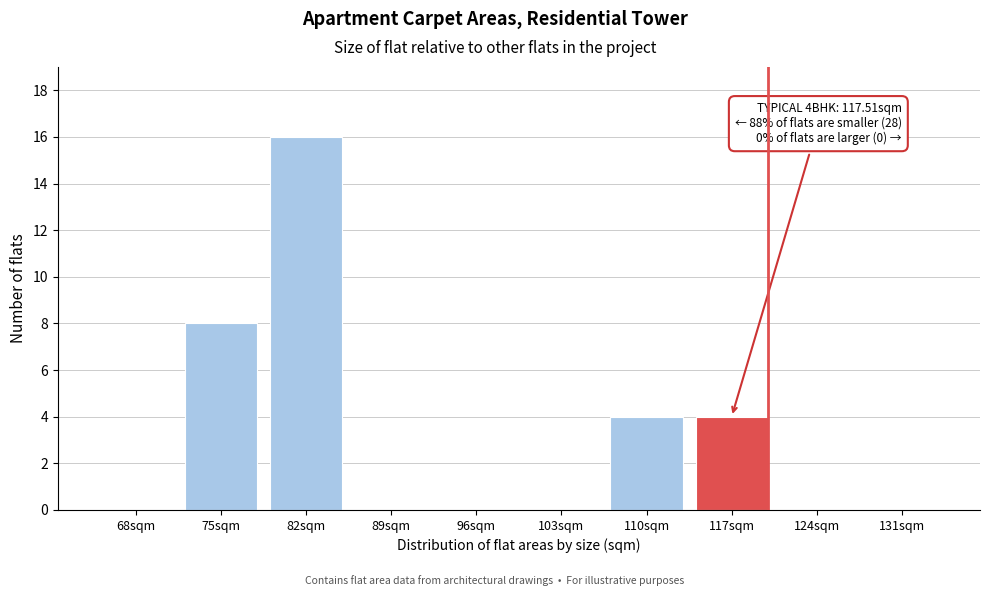

Reading left to right, transcribe all the data shown in this chart.

68sqm=0	75sqm=8	82sqm=16	89sqm=0	96sqm=0	103sqm=0	110sqm=4	117sqm=4	124sqm=0	131sqm=0